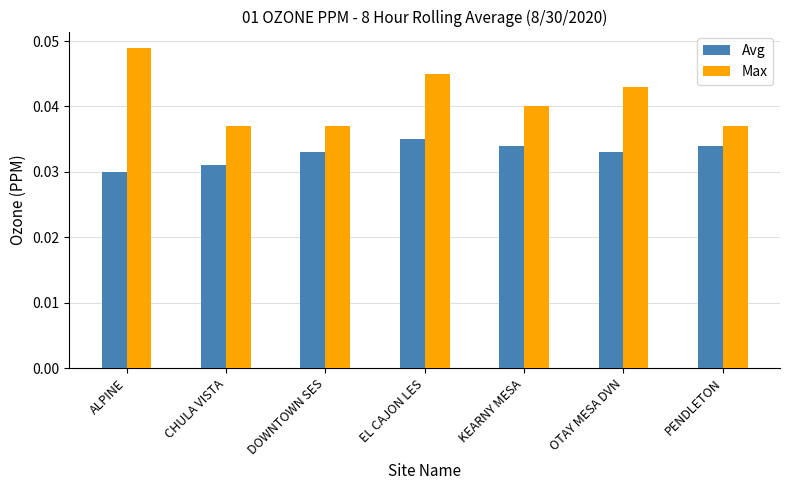

What are all the series names shown in the legend?

Avg, Max